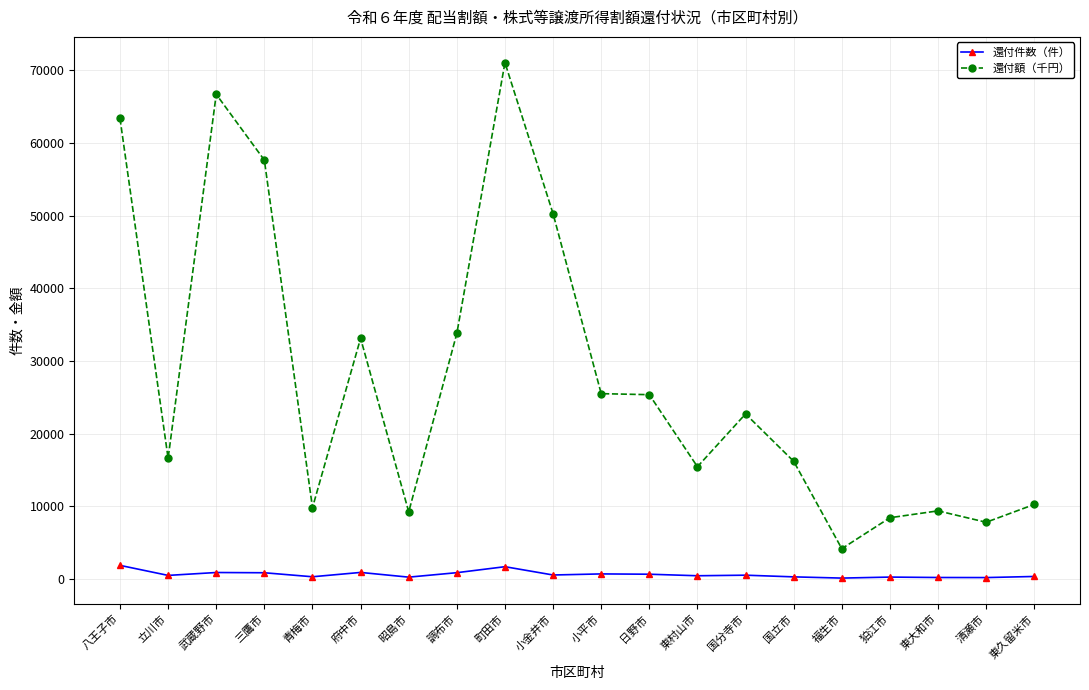

At 町田市, list the series in order from smallest to largest.

還付件数（件）, 還付額（千円）